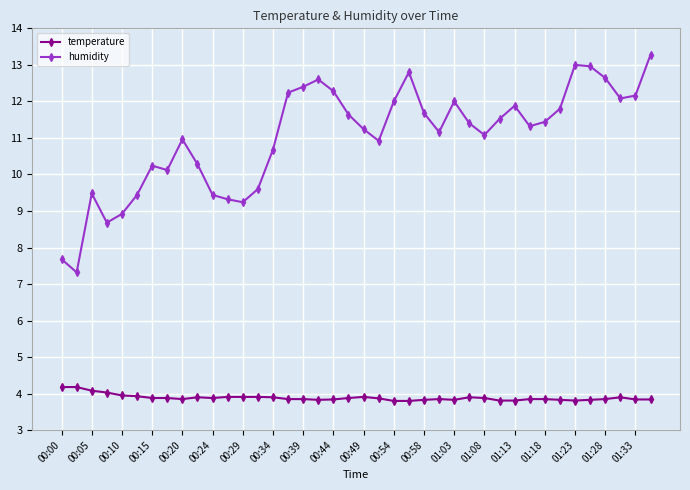

True or false: humidity has more than 0 points higher than both neighbors.

True